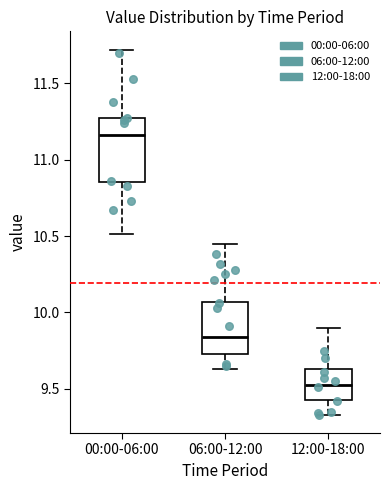

Which box's median line is the lowest?

12:00-18:00